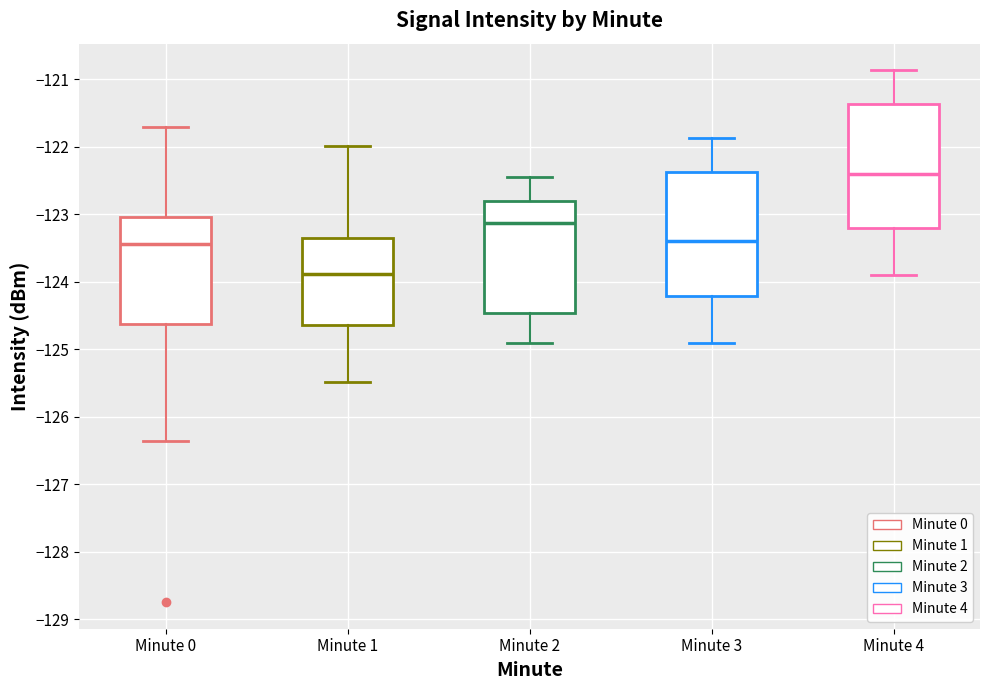

Reading left to right, read every box against the y-axis: the position of its median line, the range the box covers, and the ends of its whiskers. The values are not printed on the chart, so give them approximately, as read against the axis.

Minute 0: median -123.4, box -124.6 to -123.0, whiskers -126.4 to -121.7
Minute 1: median -123.9, box -124.6 to -123.4, whiskers -125.5 to -122.0
Minute 2: median -123.1, box -124.5 to -122.8, whiskers -124.9 to -122.5
Minute 3: median -123.4, box -124.2 to -122.4, whiskers -124.9 to -121.9
Minute 4: median -122.4, box -123.2 to -121.4, whiskers -123.9 to -120.9